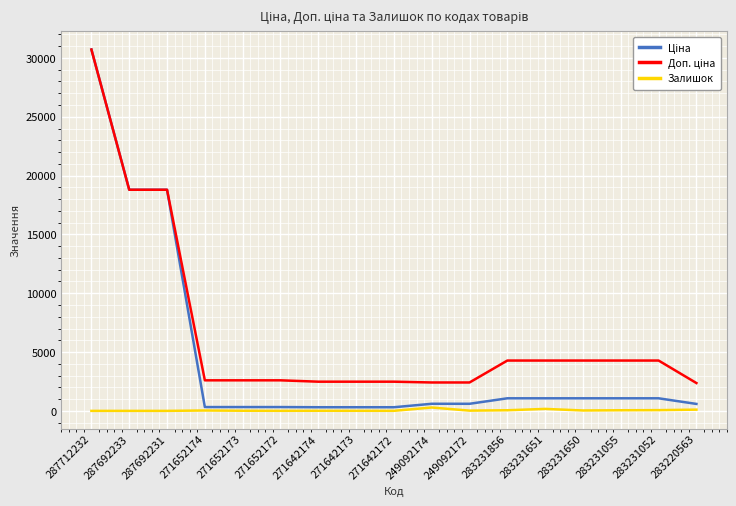

Is it true that Залишок equals 64.0 at 283231052?

True